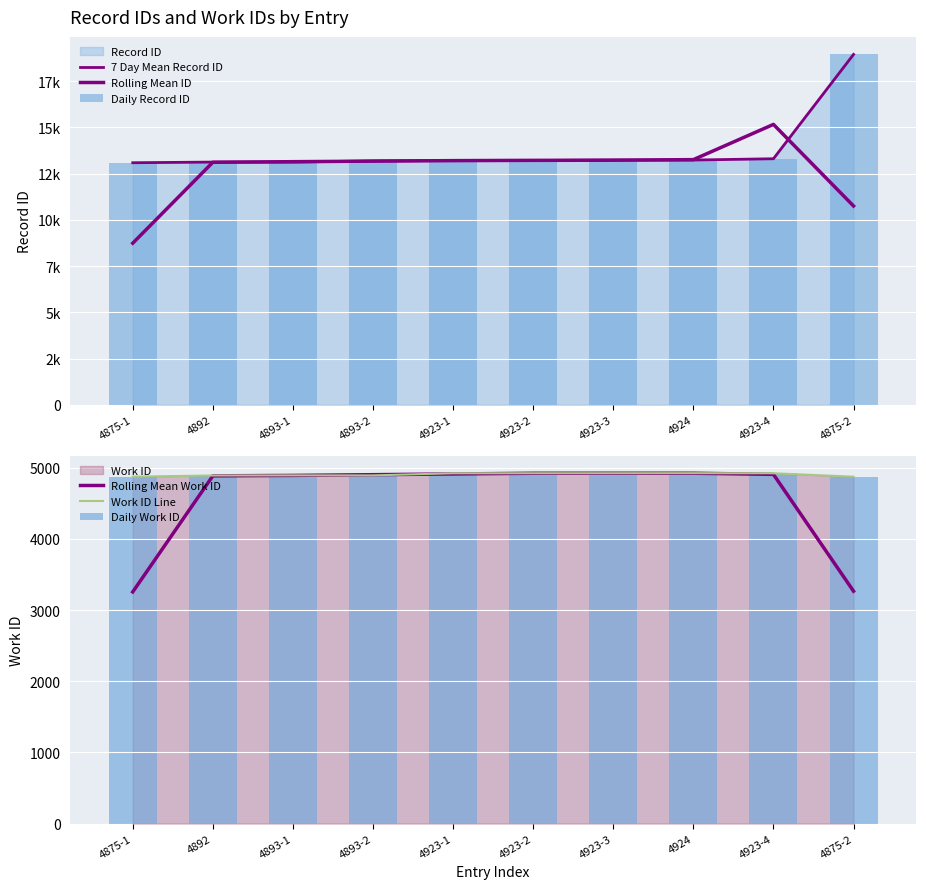

At 4875-2, list the series in order from largest to smallest.

7 Day Mean Record ID, Daily Record ID, Rolling Mean ID, Work ID Line, Daily Work ID, Rolling Mean Work ID